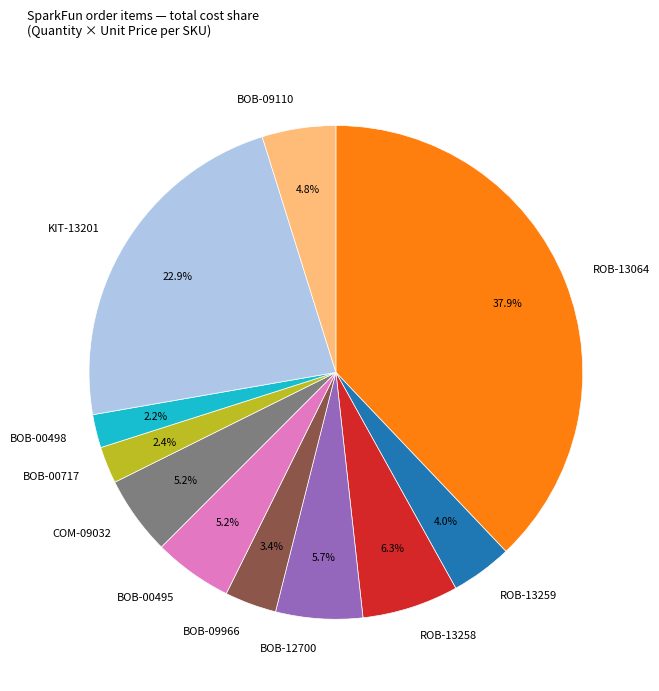

What is the ratio of the value at BOB-09110 to the value at BOB-00717?

2.0